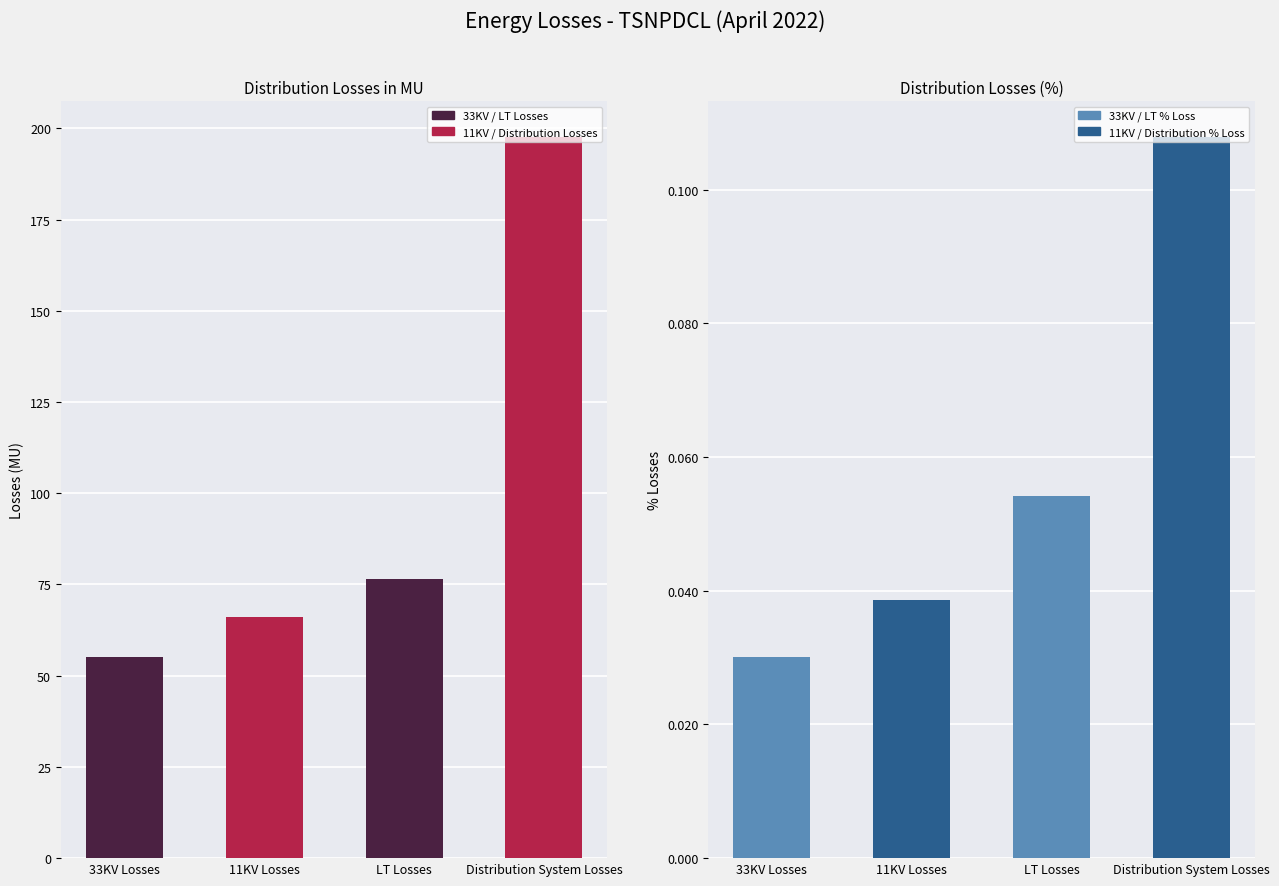

List the series in order of their overall mean, lowest first.

% Losses, Losses (MU)